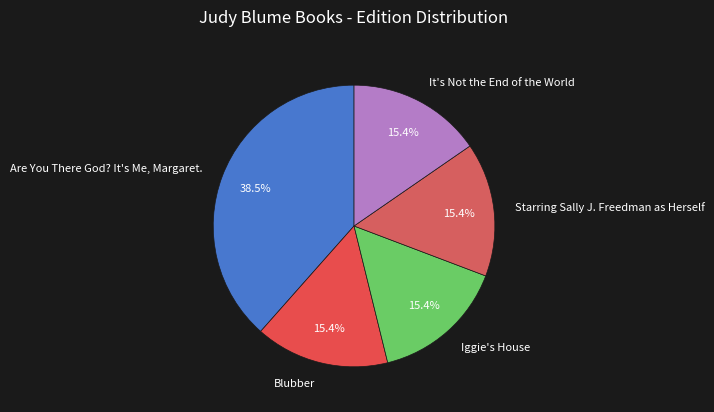

How many segments does this pie chart have?

5